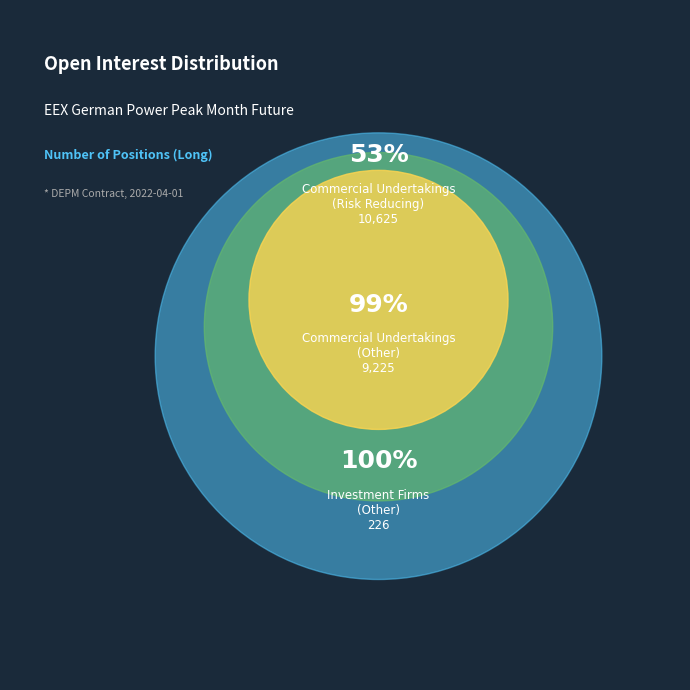

Which series has the widest spread of values?

Long